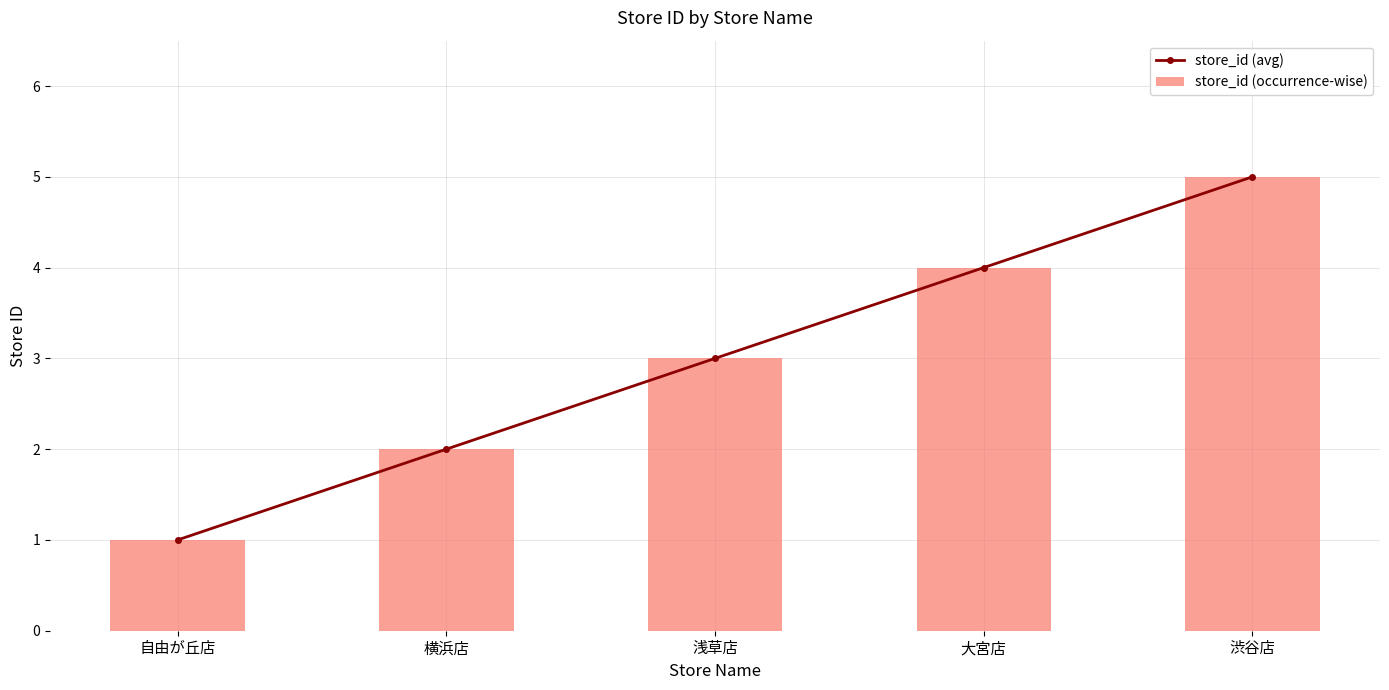

Reading right to left, what are all the values shown in this chart?

store_id (avg): 渋谷店=5	大宮店=4	浅草店=3	横浜店=2	自由が丘店=1
store_id (occurrence-wise): 渋谷店=5	大宮店=4	浅草店=3	横浜店=2	自由が丘店=1